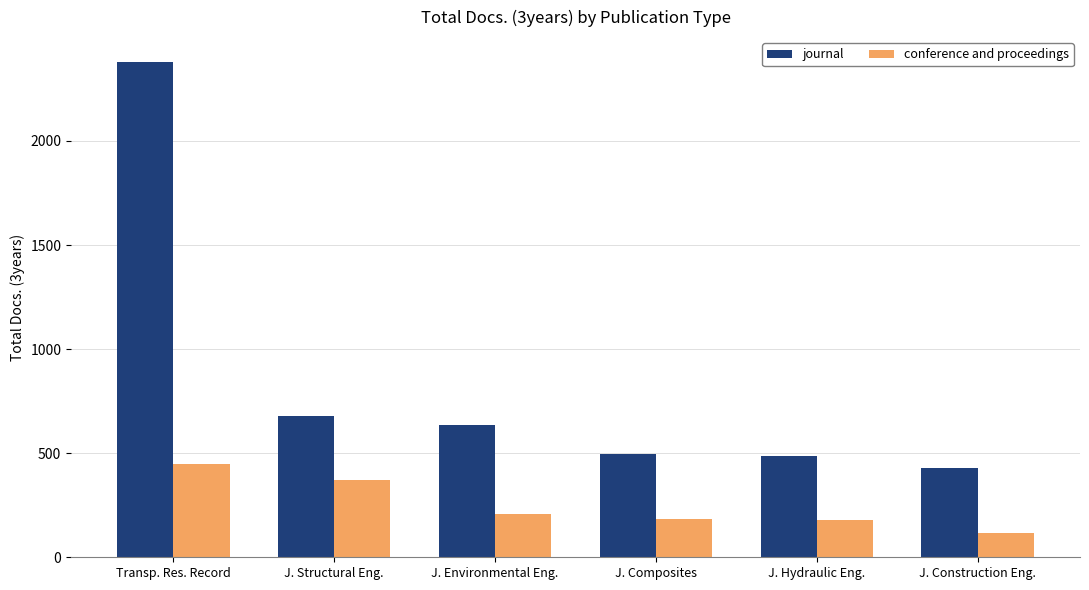

Count the number of categories in the chart.

6